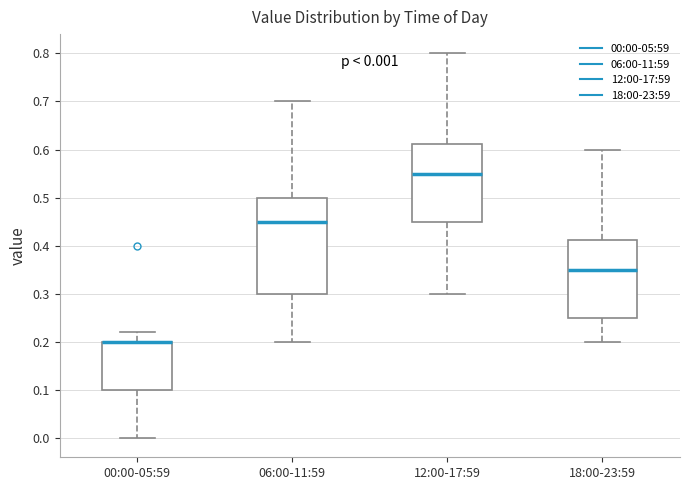

Which box is the tallest, from its lower edge to its upper edge?

06:00-11:59